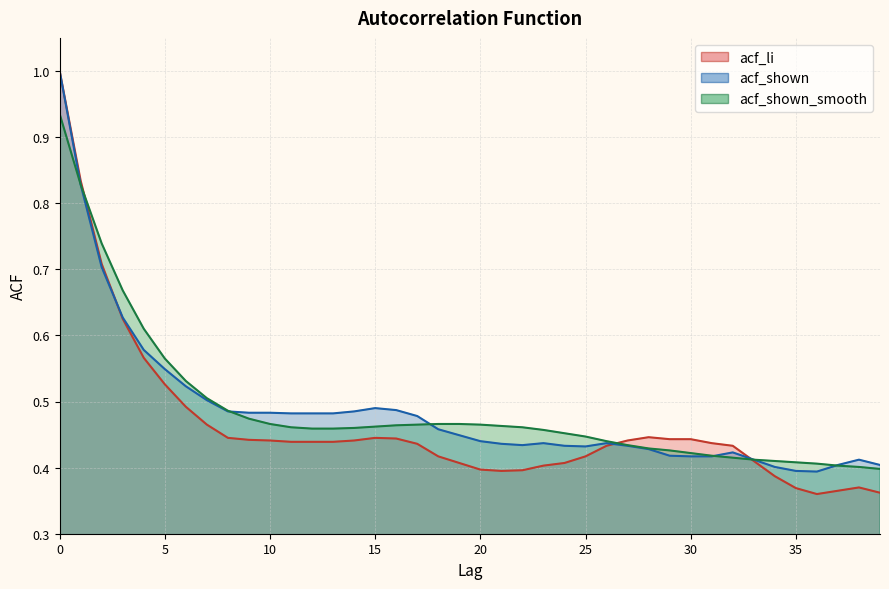

What is the value of the acf_li point at the 20th from the left?

0.4